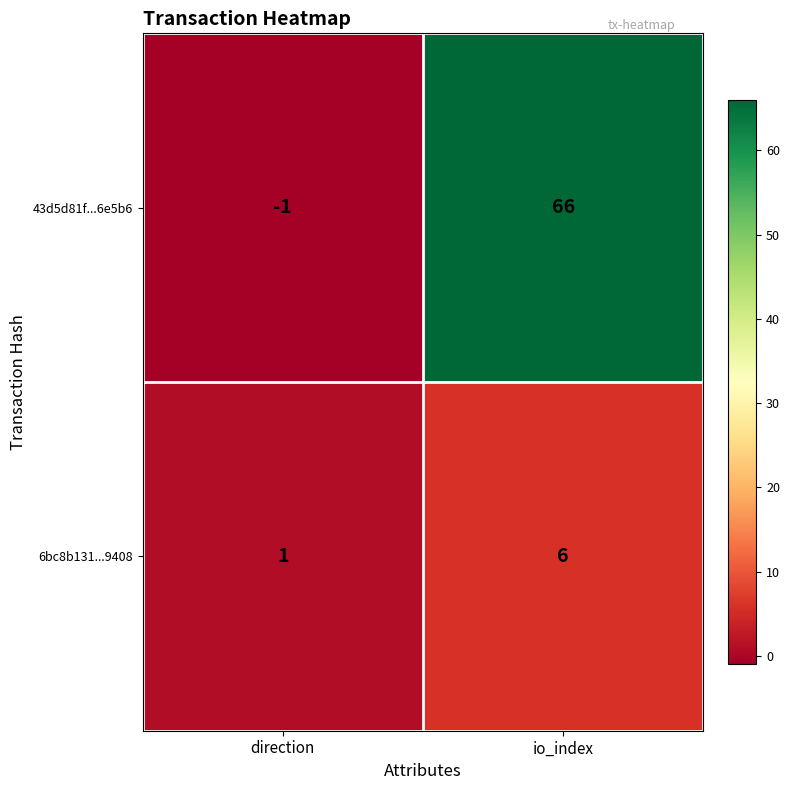

Which series has the widest spread of values?

43d5d81f...6e5b6